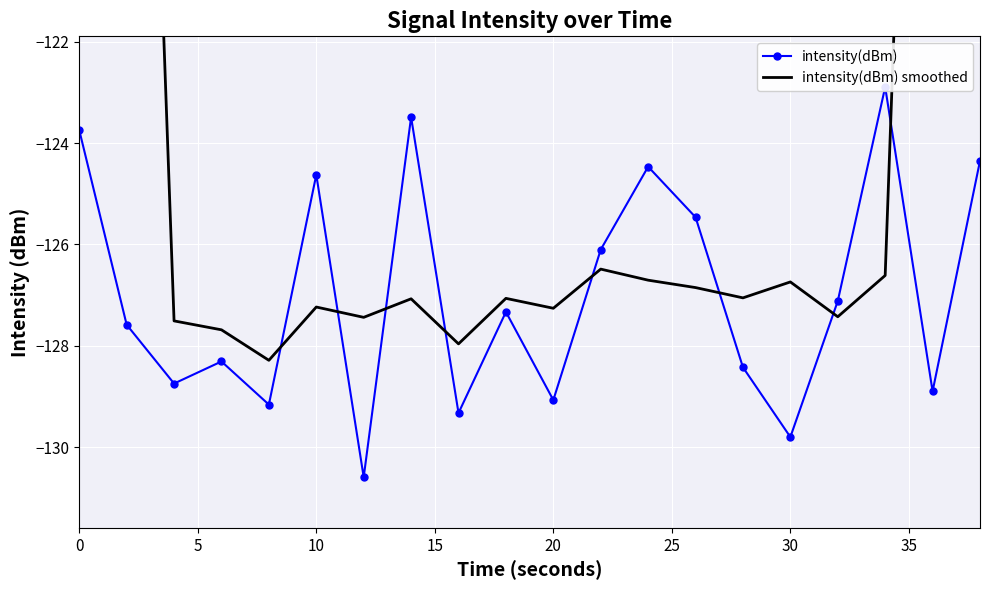

How many lines are shown in the chart?

2